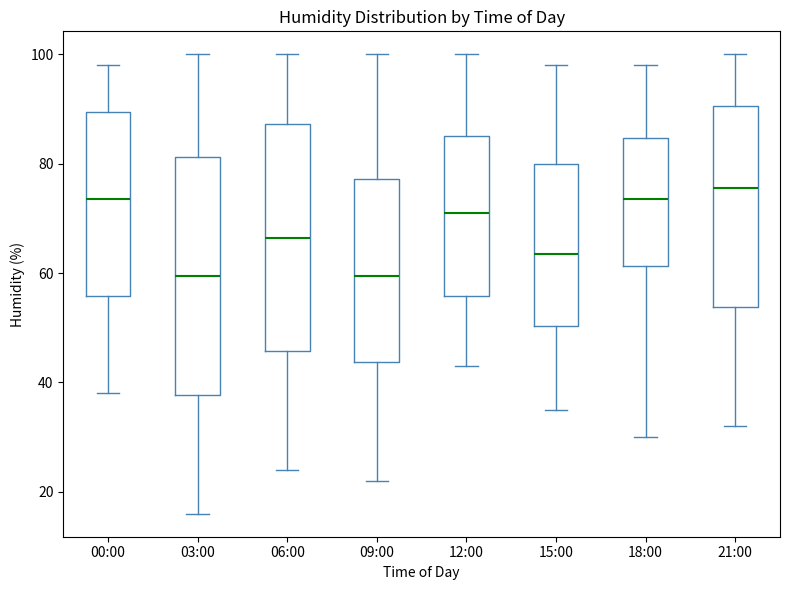

Reading left to right, transcribe this box plot: for each box, give where its median line is, the range the box spans, and where its two whiskers end, as read against the y-axis. The values are not printed on the chart, so give them approximately, as read against the axis.

00:00: median 74, box 56 to 90, whiskers 38 to 98
03:00: median 60, box 38 to 82, whiskers 16 to 100
06:00: median 66, box 46 to 88, whiskers 24 to 100
09:00: median 60, box 44 to 78, whiskers 22 to 100
12:00: median 72, box 56 to 86, whiskers 44 to 100
15:00: median 64, box 50 to 80, whiskers 36 to 98
18:00: median 74, box 62 to 84, whiskers 30 to 98
21:00: median 76, box 54 to 90, whiskers 32 to 100